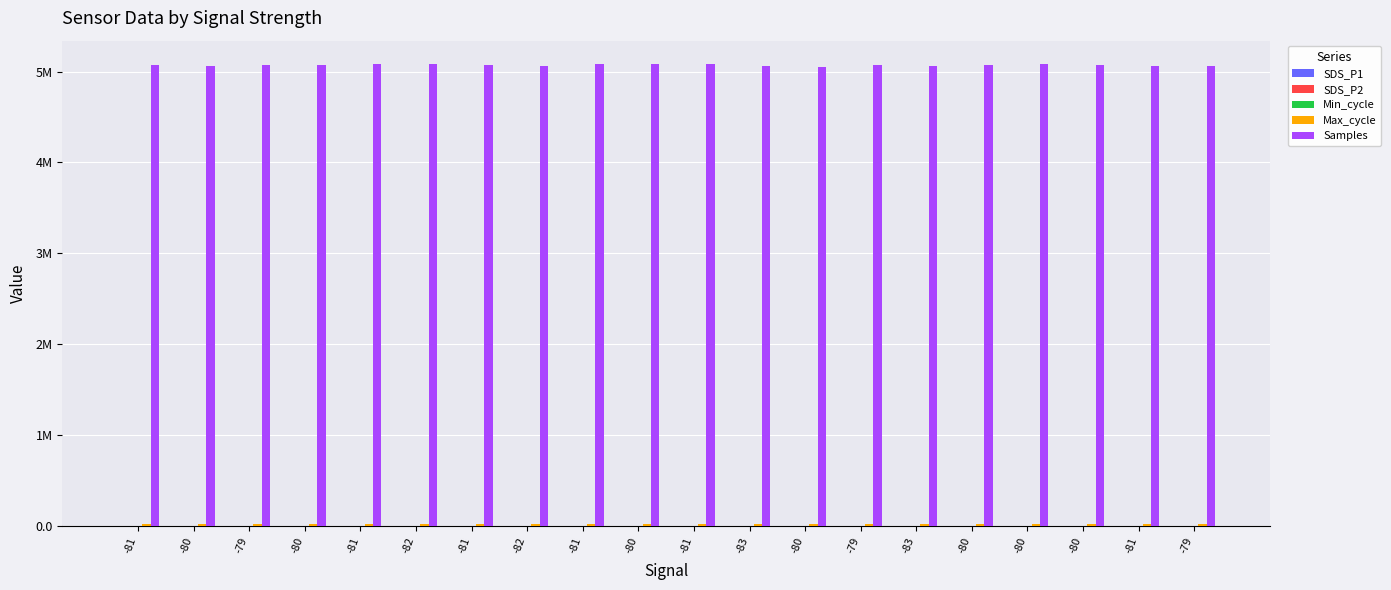

What is the maximum value for Samples?

5085037.0